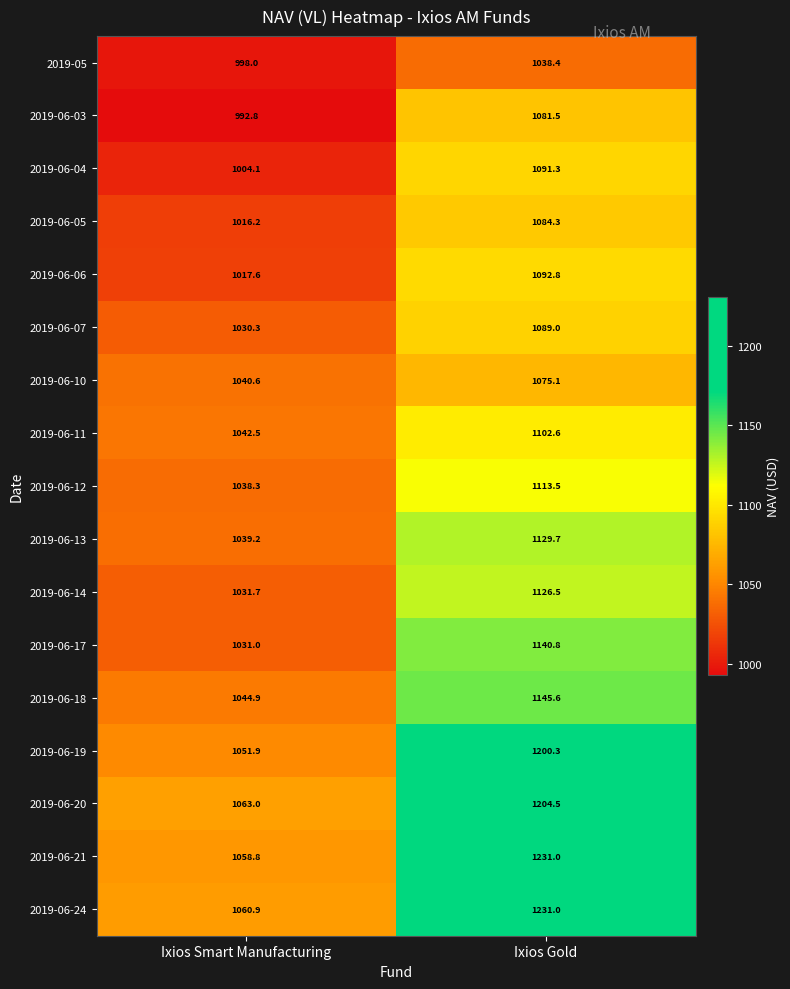

What is the sum of the 2019-06-04 values at Ixios Smart Manufacturing and Ixios Gold?

2095.4